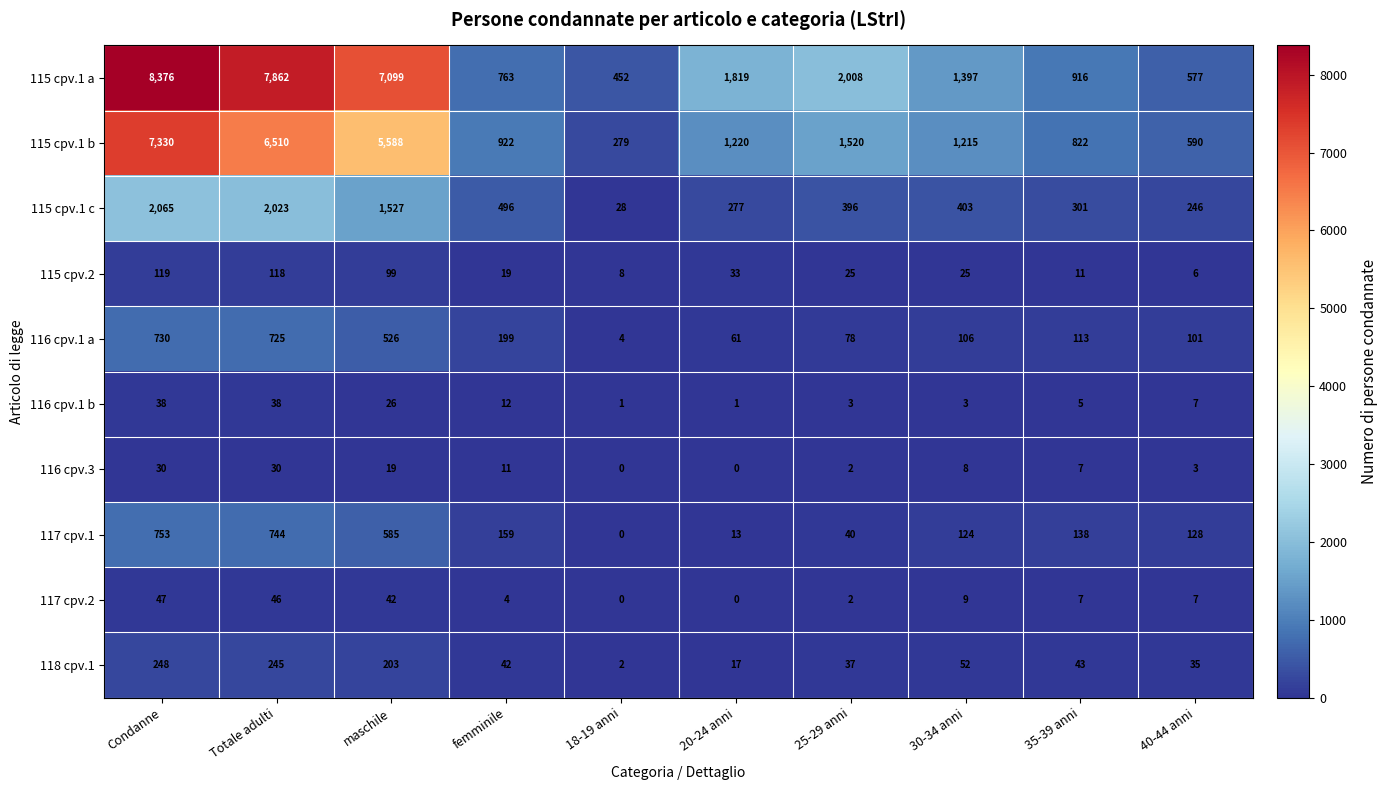

List the labels in order of 117 cpv.1 value, largest first.

Condanne, Totale adulti, maschile, femminile, 35-39 anni, 40-44 anni, 30-34 anni, 25-29 anni, 20-24 anni, 18-19 anni